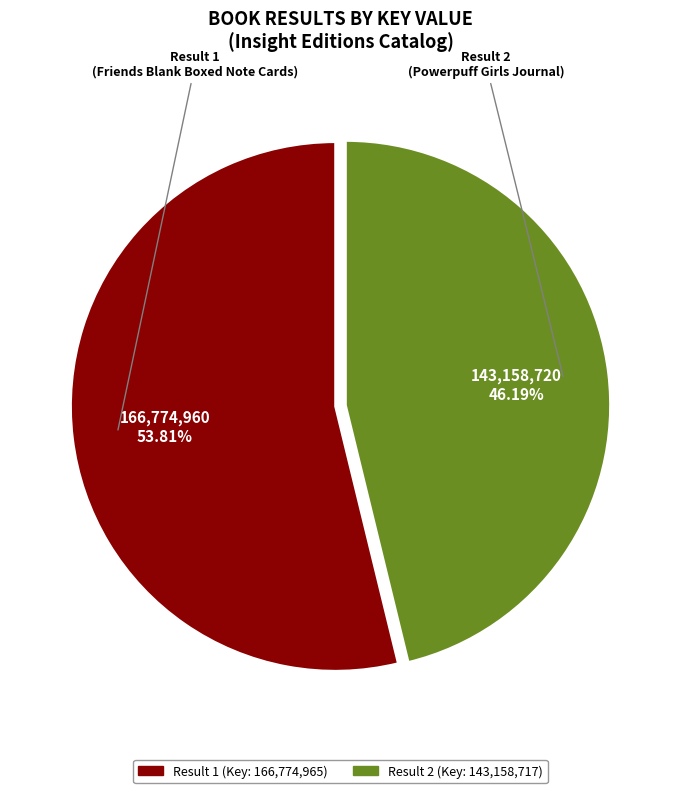

Is there any slice that represents more than half of the pie?

Yes